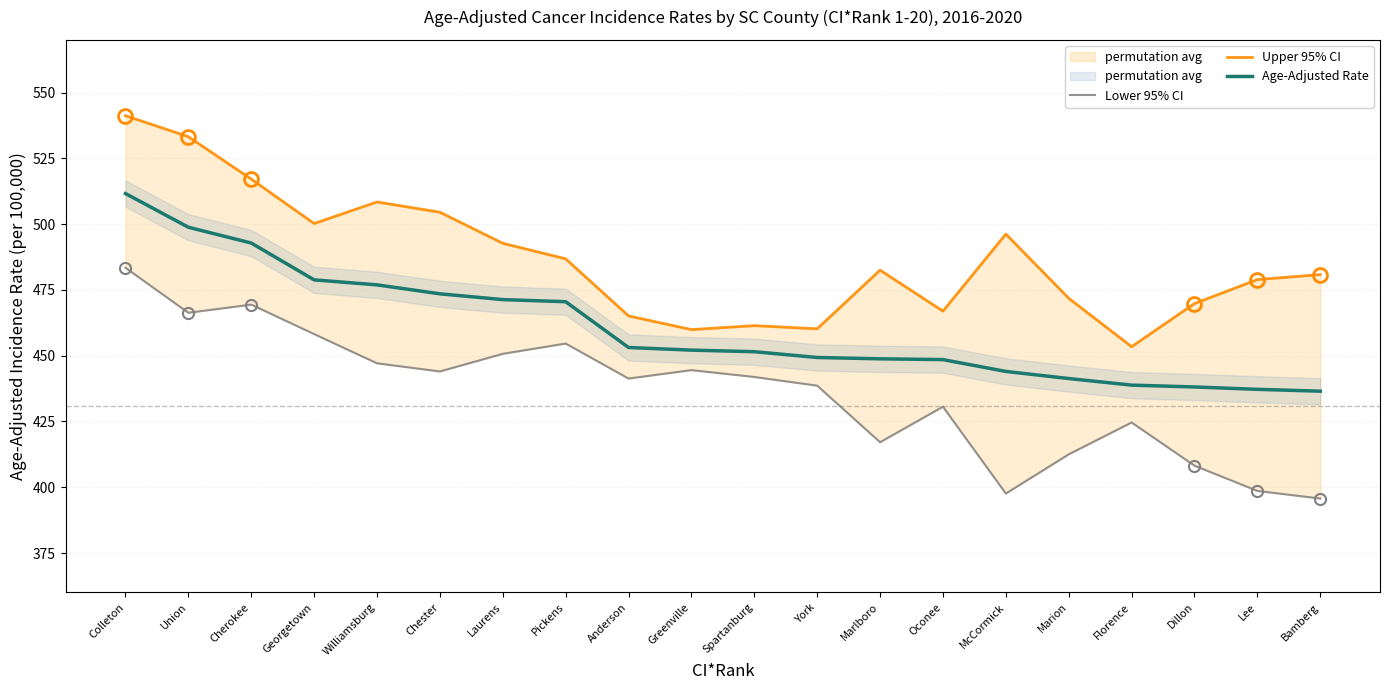

At which label does Upper 95% CI first exceed 482?

Colleton